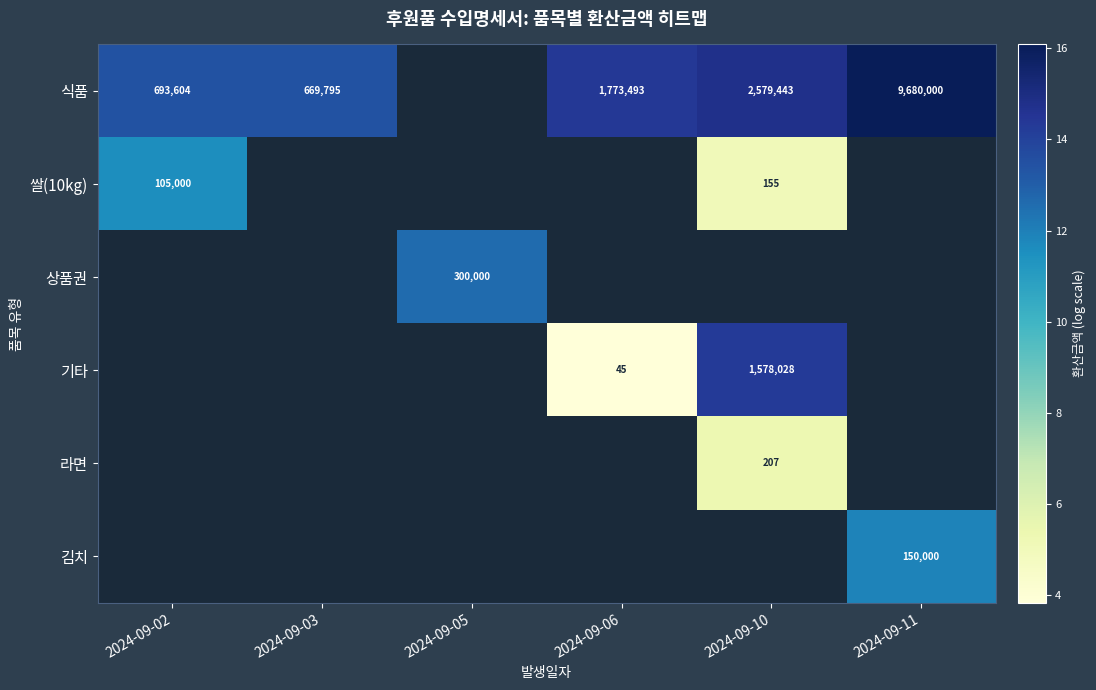

What value does the 식품 series have at 2024-09-06?

14.4